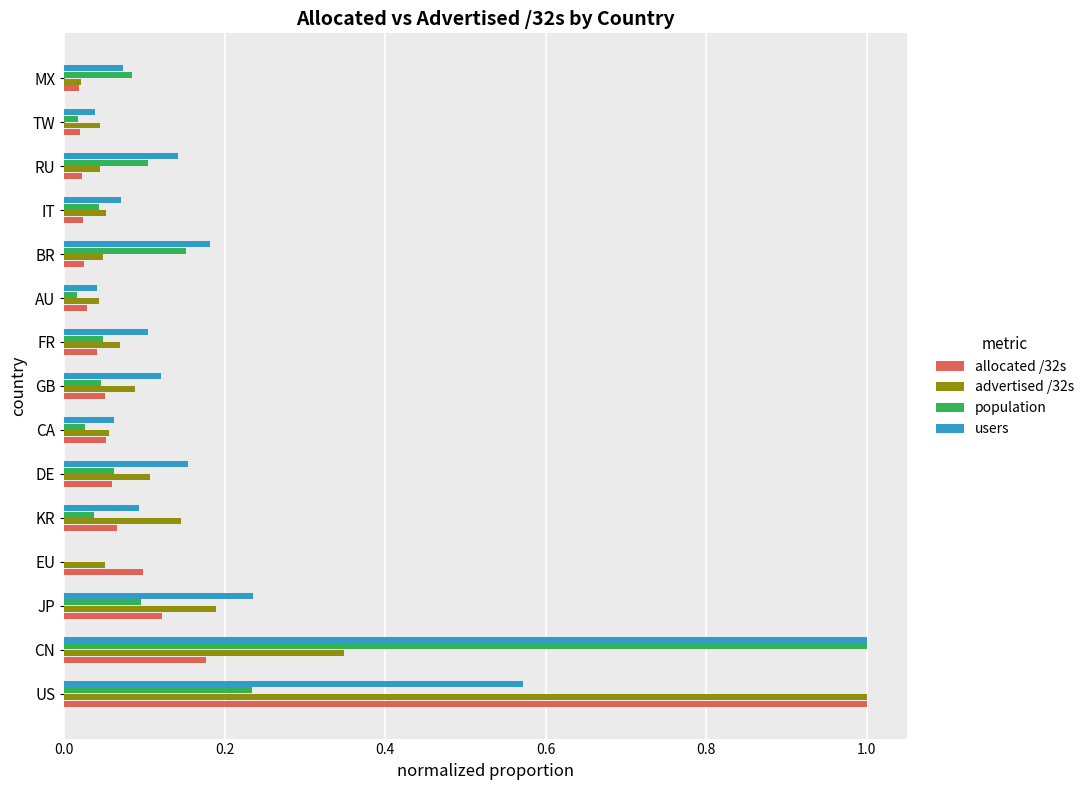

What is the total value across all series at CN?

2.5